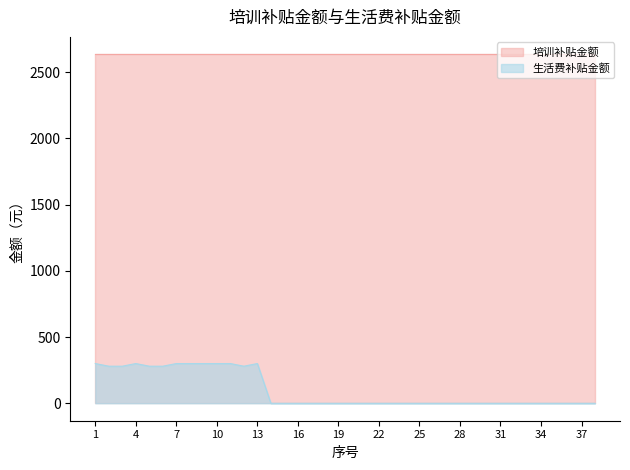

Which series has the largest total across all categories?

培训补贴金额